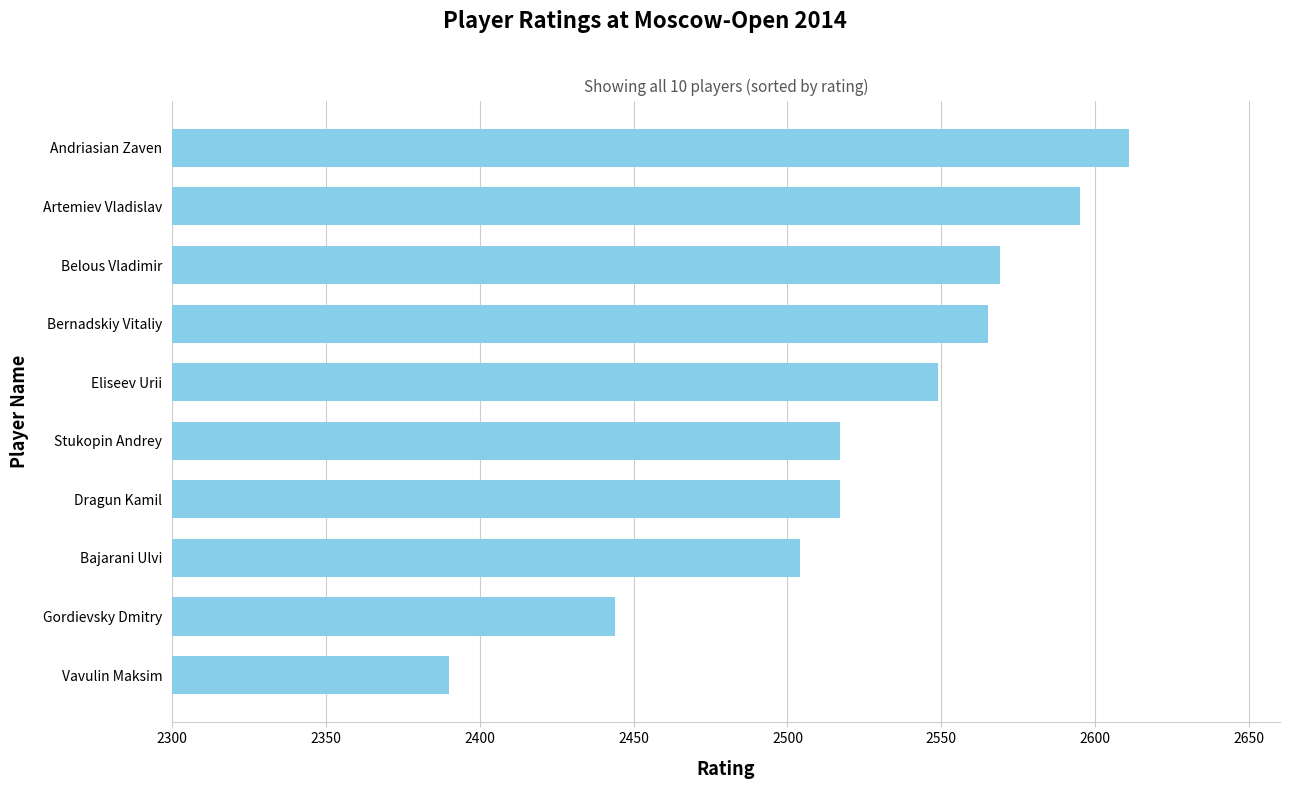

Does the chart contain any negative values?

No